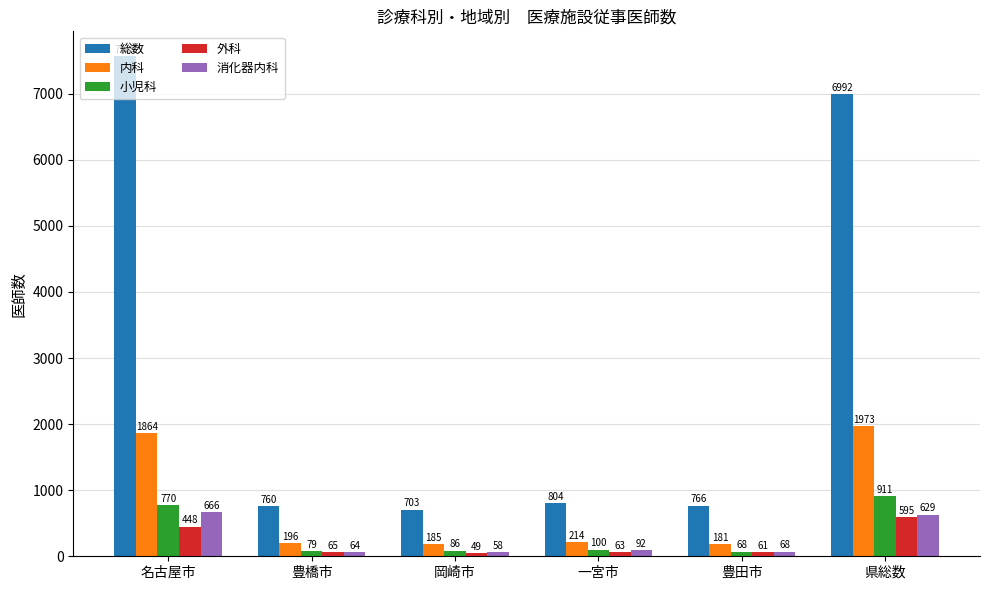

Between 名古屋市 and 豊田市, which series saw the biggest shift?

総数